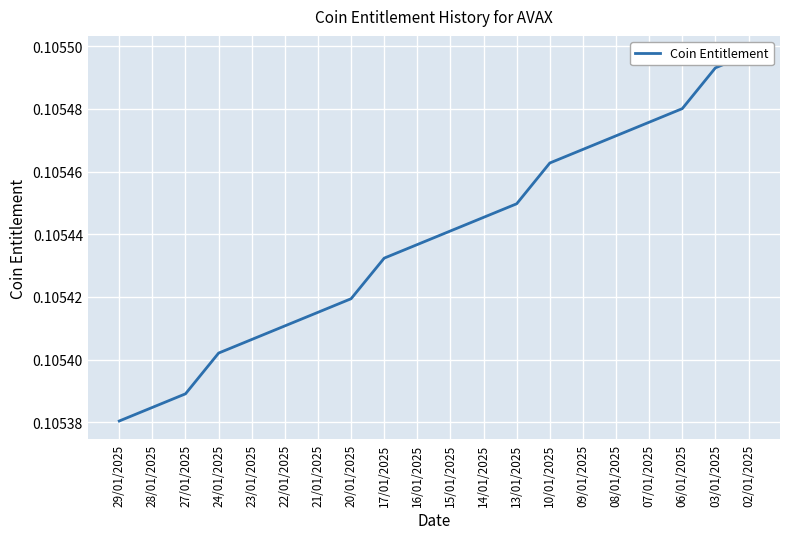

What is the average value?

0.1